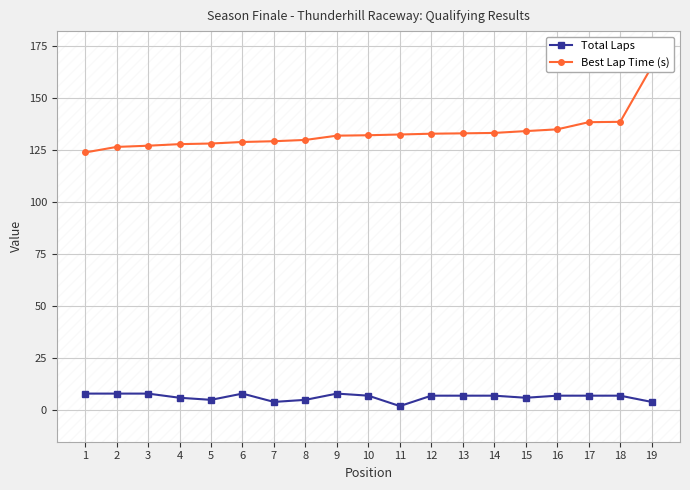

Reading left to right, extract all data points from this chart.

Total Laps: 8.0	8.0	8.0	6.0	5.0	8.0	4.0	5.0	8.0	7.0	2.0	7.0	7.0	7.0	6.0	7.0	7.0	7.0	4.0
Best Lap Time (s): 123.8	126.4	127.0	127.8	128.1	128.8	129.2	129.8	131.9	132.1	132.4	132.8	133.0	133.2	134.0	134.9	138.3	138.5	164.9